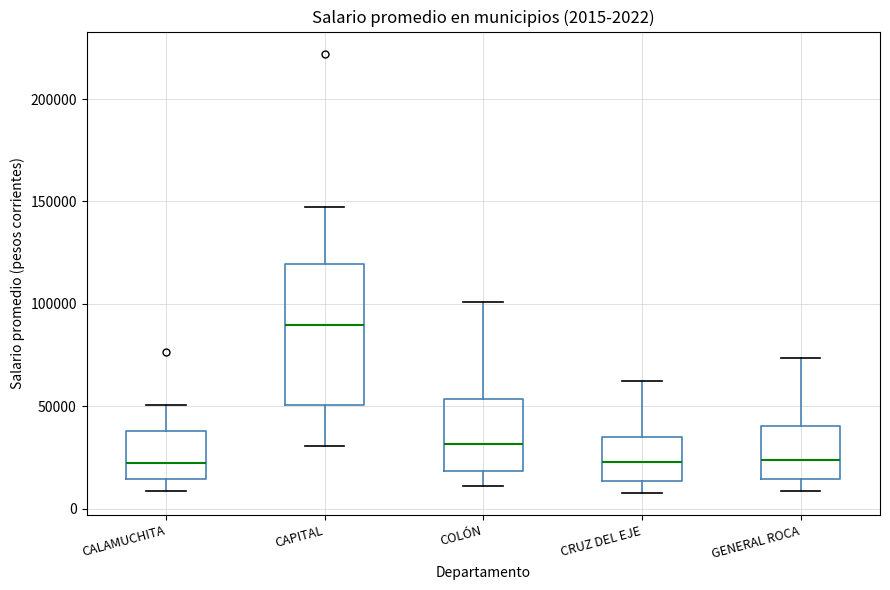

Which box is the tallest, from its lower edge to its upper edge?

CAPITAL